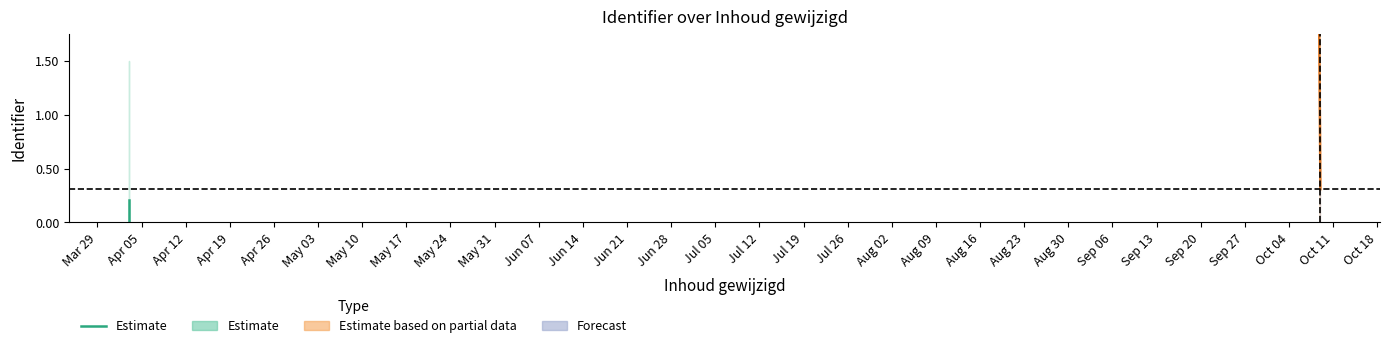

What is the label of the 6th point from the right?

Mar 29